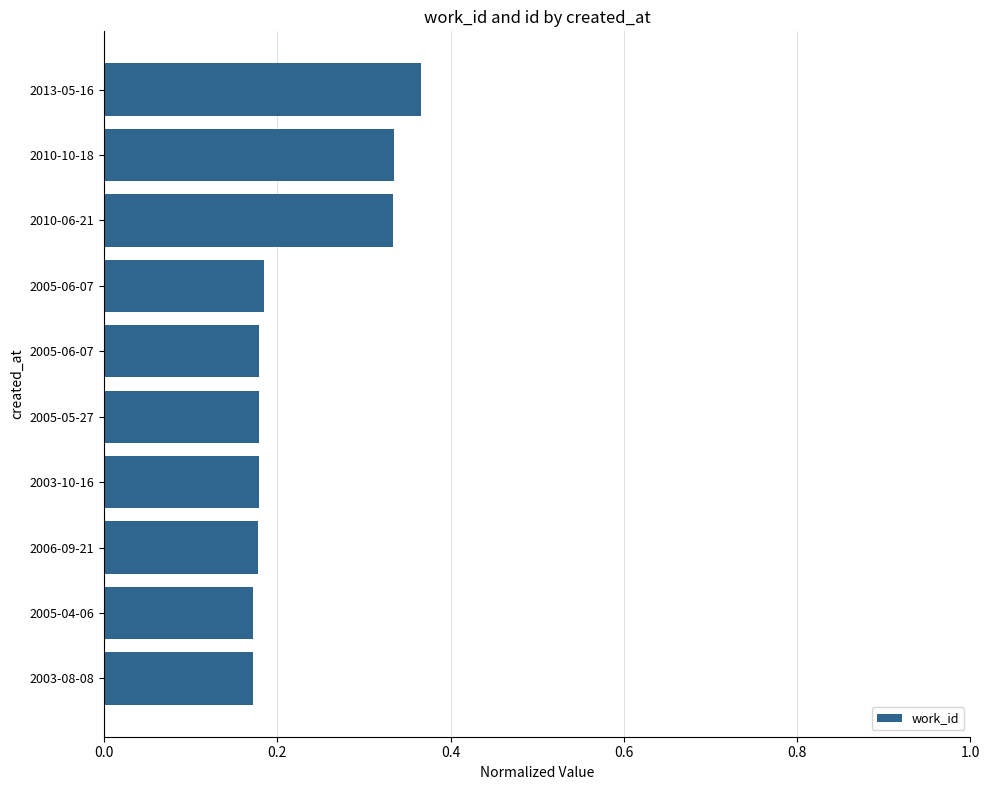

How many bars are there in total?

10